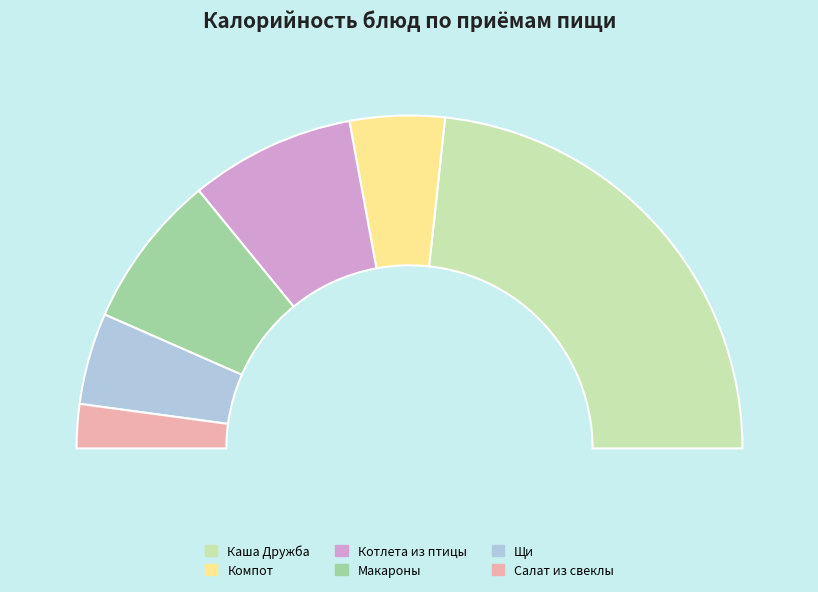

Combined, what portion of the pie is Макароны and Котлета из птицы?

31.0%